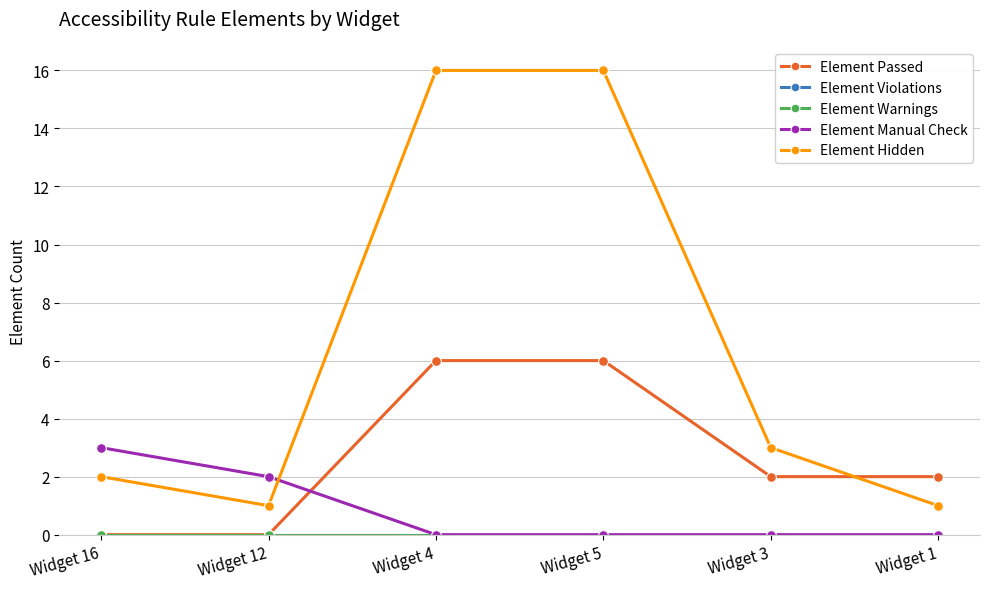

What is the total value across all series at Widget 1?

3